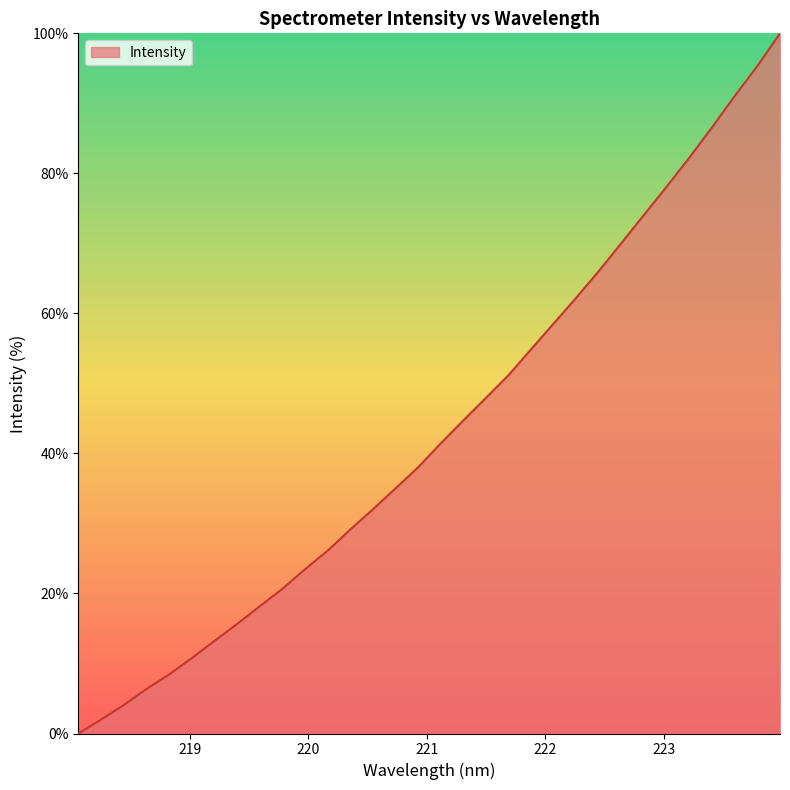

What is the difference between the maximum and minimum values?

100.0